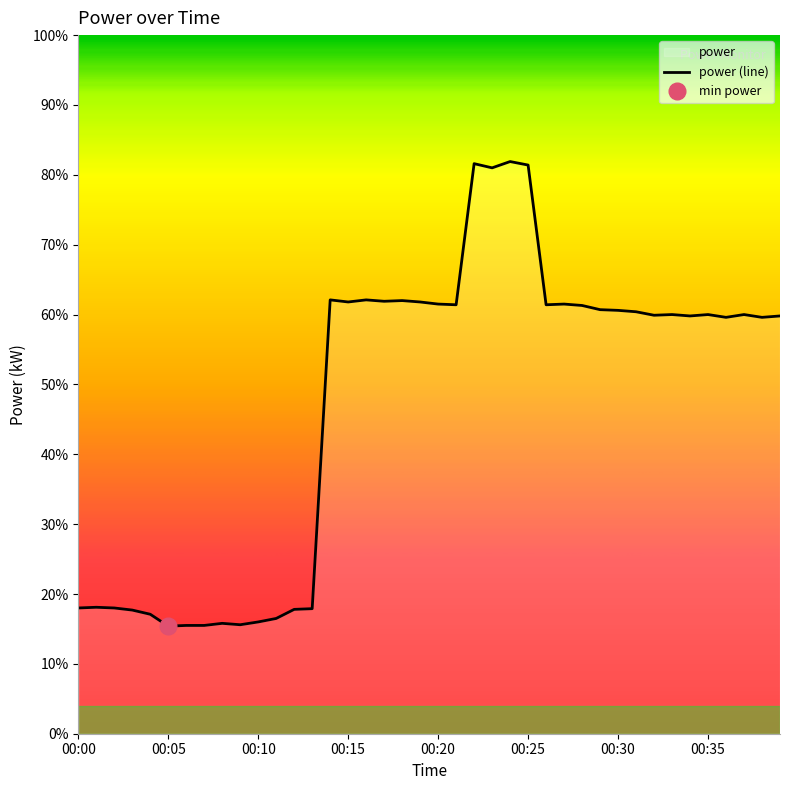

At which category does the chart reach its minimum across all series?

00:05